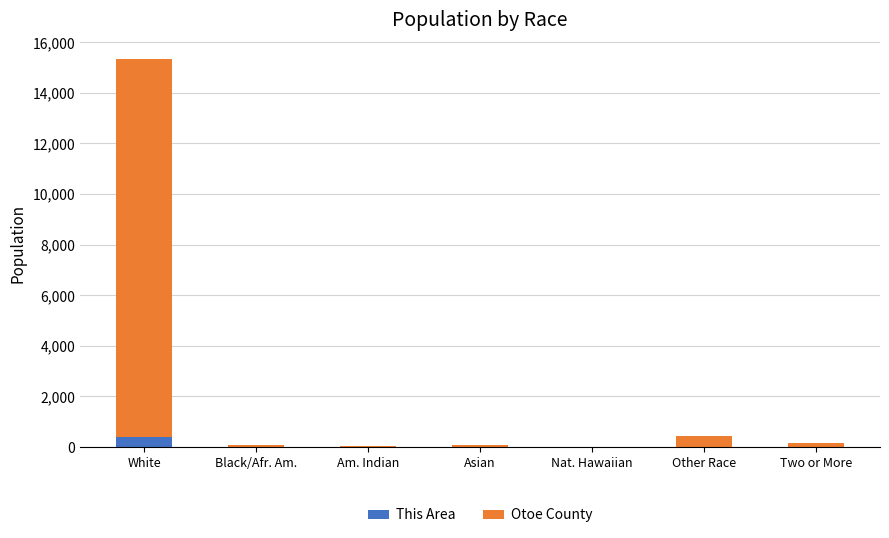

What are all the series names shown in the legend?

This Area, Otoe County